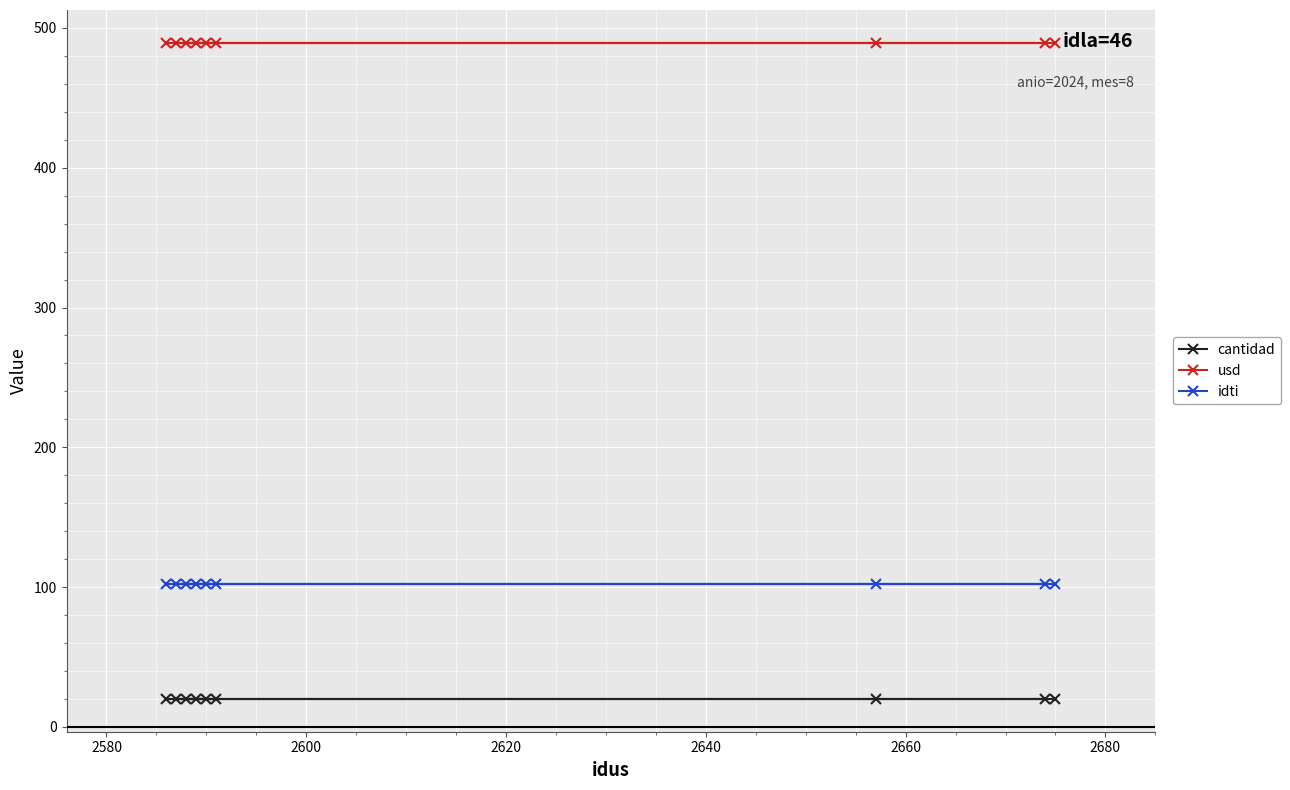

Count the number of data series in this chart.

3